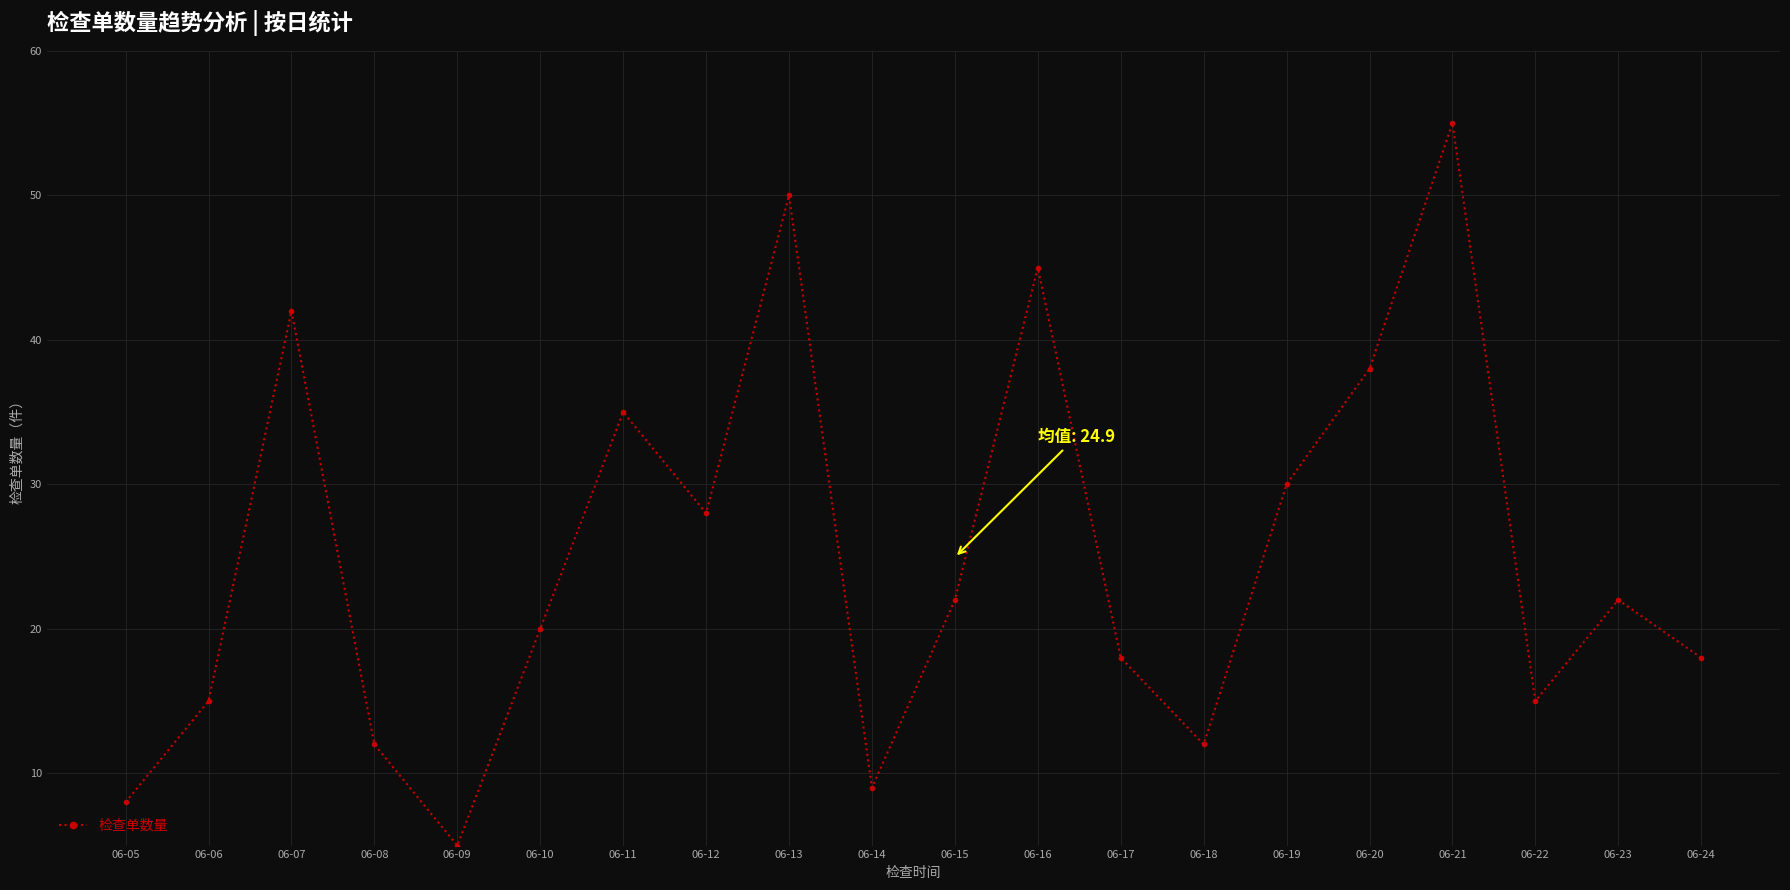

What is the change in value from 06-11 to 06-23?

-13